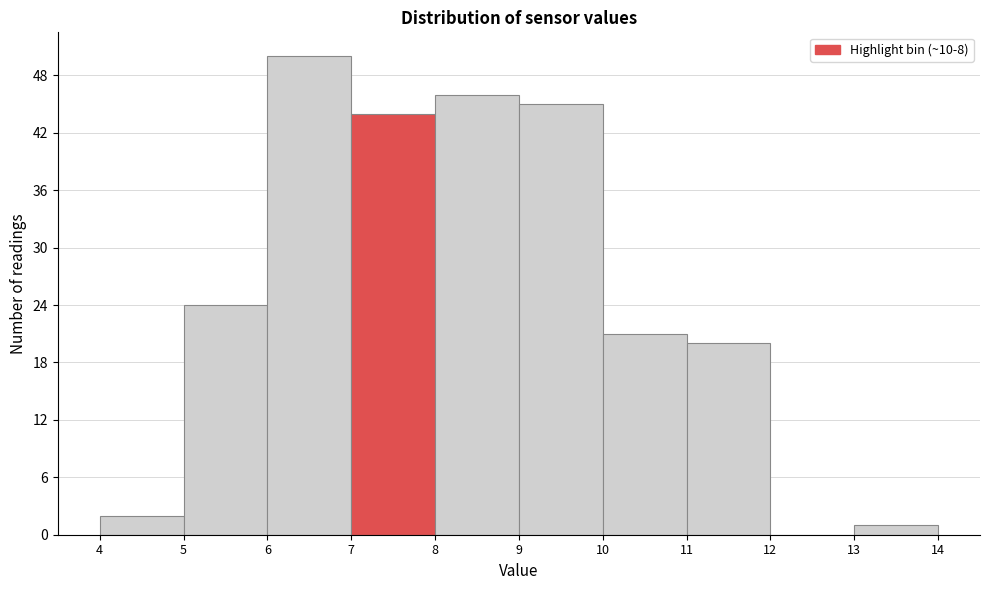

What is the height of the bar covering 8 to 9 on the x-axis? The values are not printed on the chart, so give them approximately, as read against the axis.

46